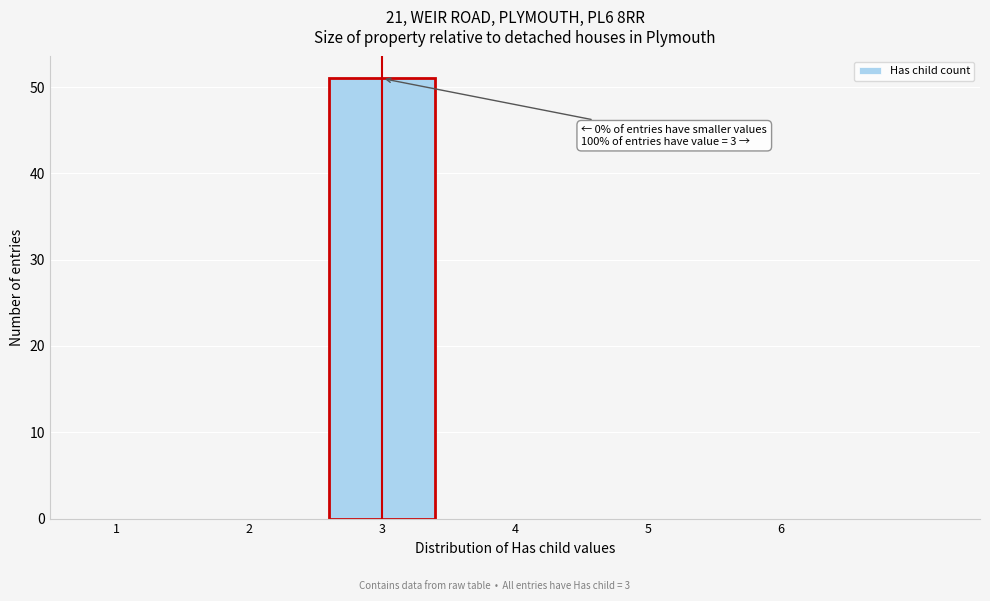

Reading right to left, transcribe all the data shown in this chart.

6=0	5=0	4=0	3=51	2=0	1=0